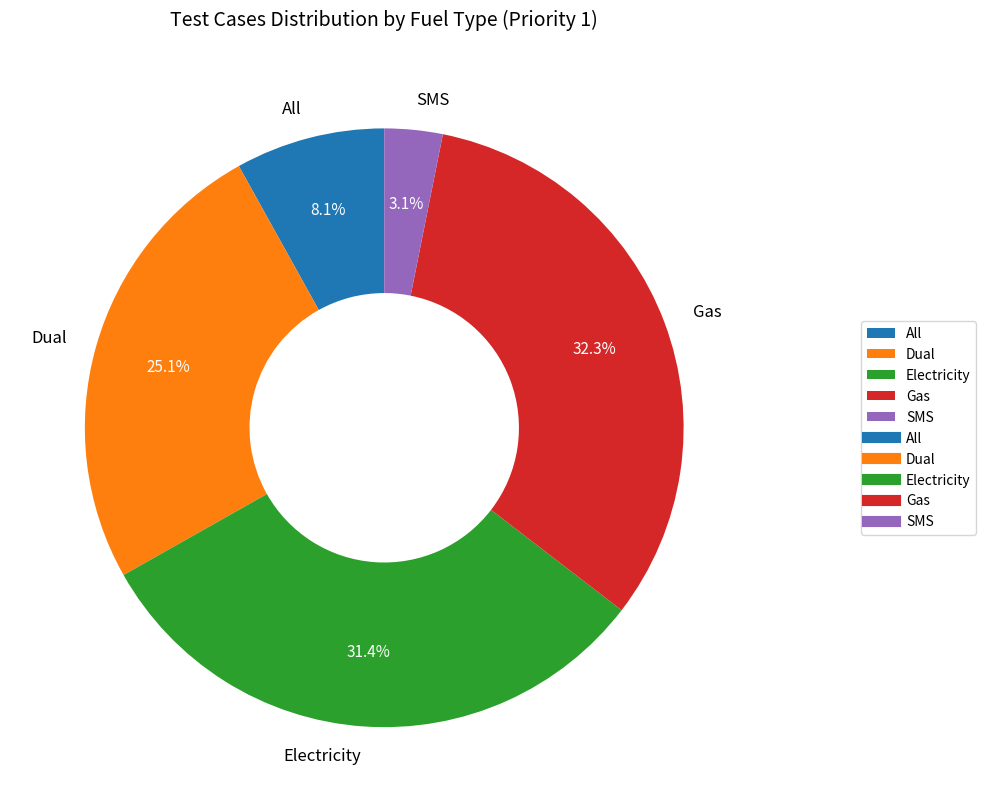

Which slice is the largest?

Gas